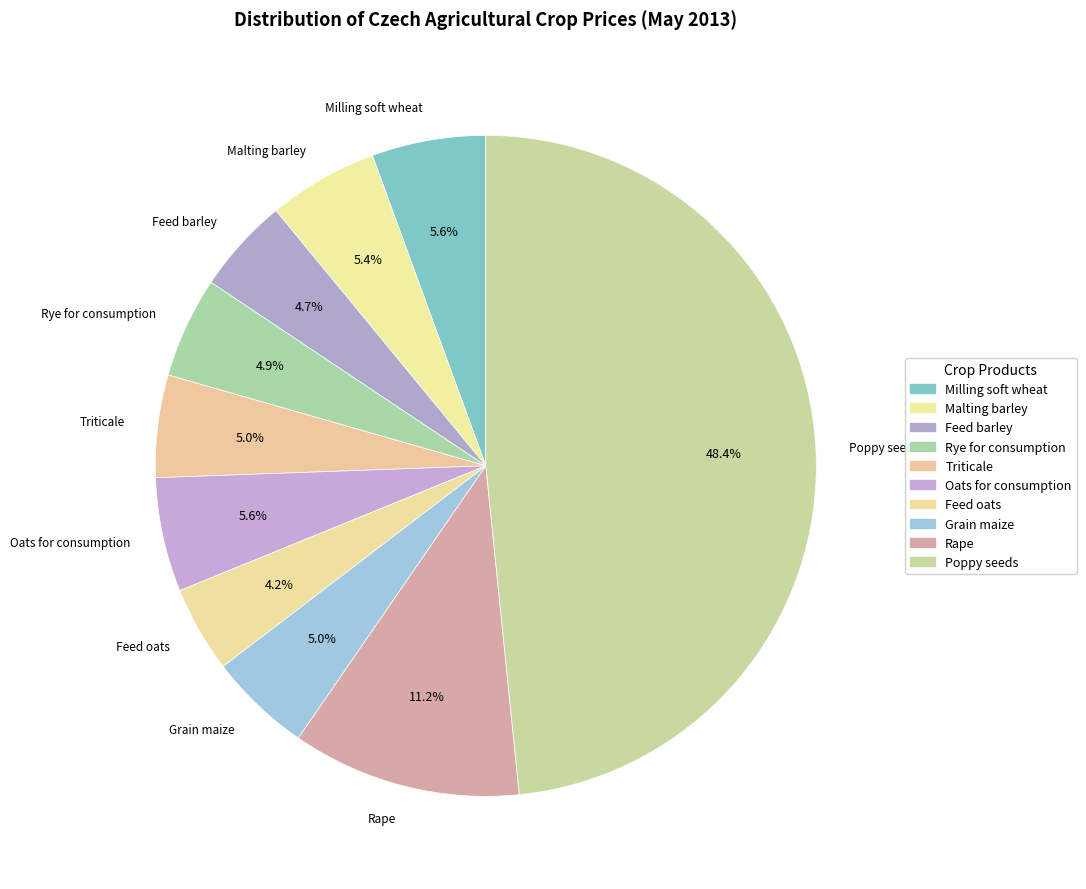

Is it true that Milling soft wheat is 6% of the pie?

True